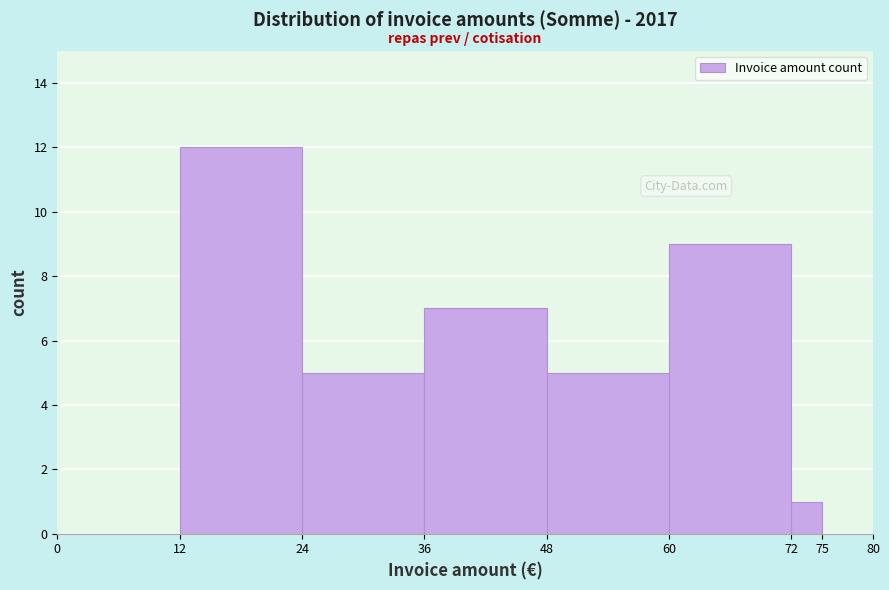

Over which range of the x-axis is the bar tallest?

12 to 24